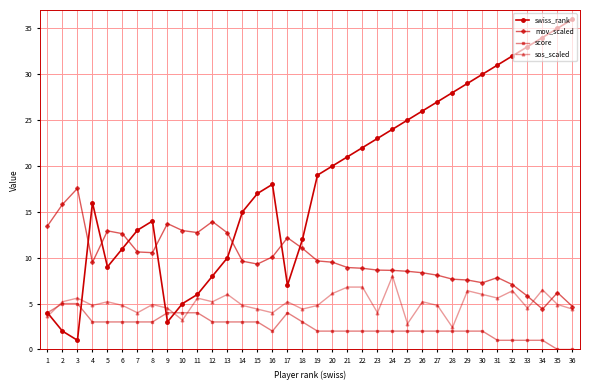

The value of swiss_rank at 14 is 15.0. True or false?

True